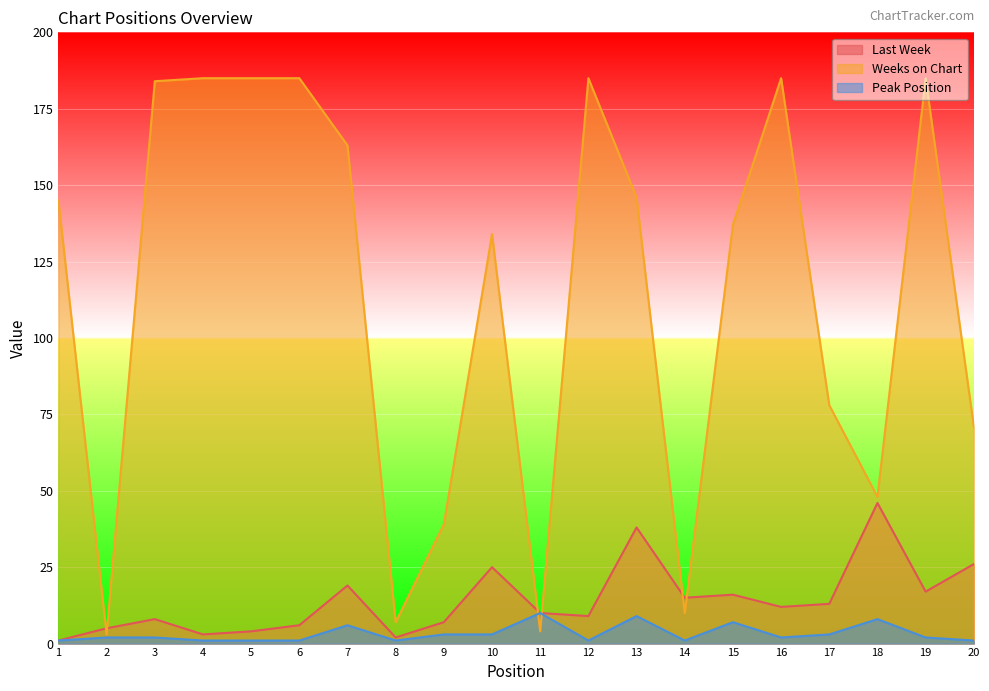

What is the difference between the second highest and second lowest values in the Last Week series?

36